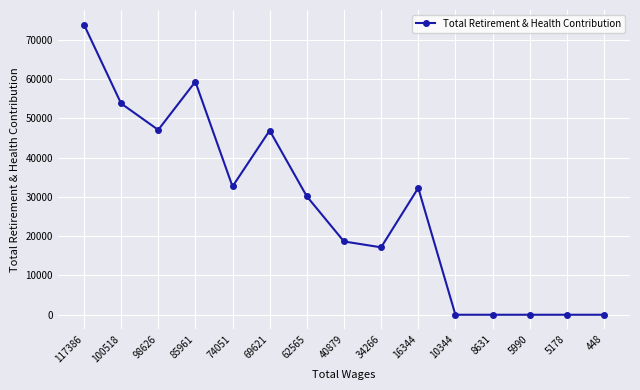

How many lines are shown in the chart?

1